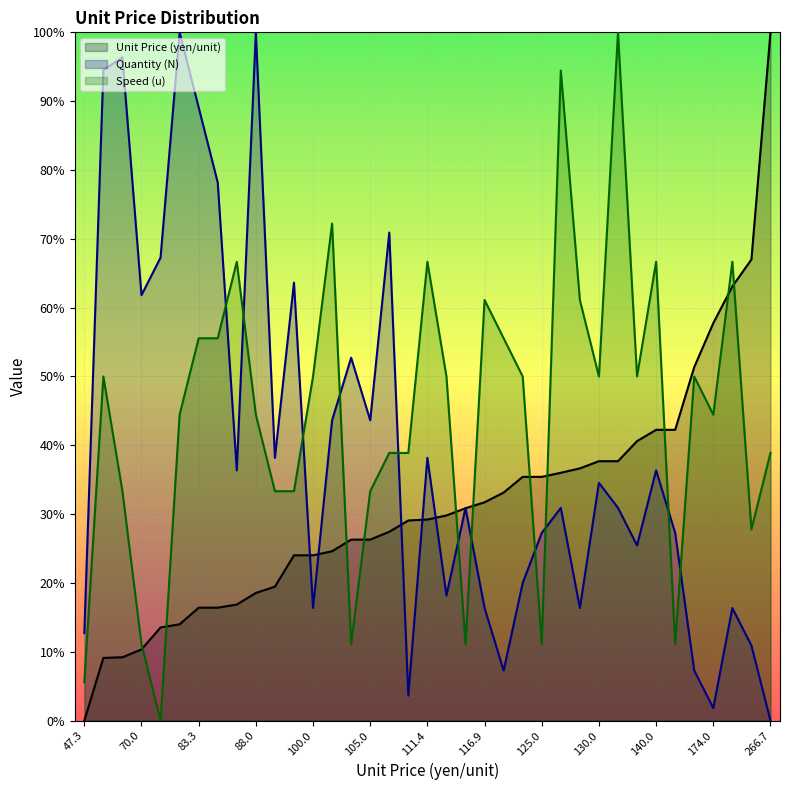

How many data points does each series have?

37